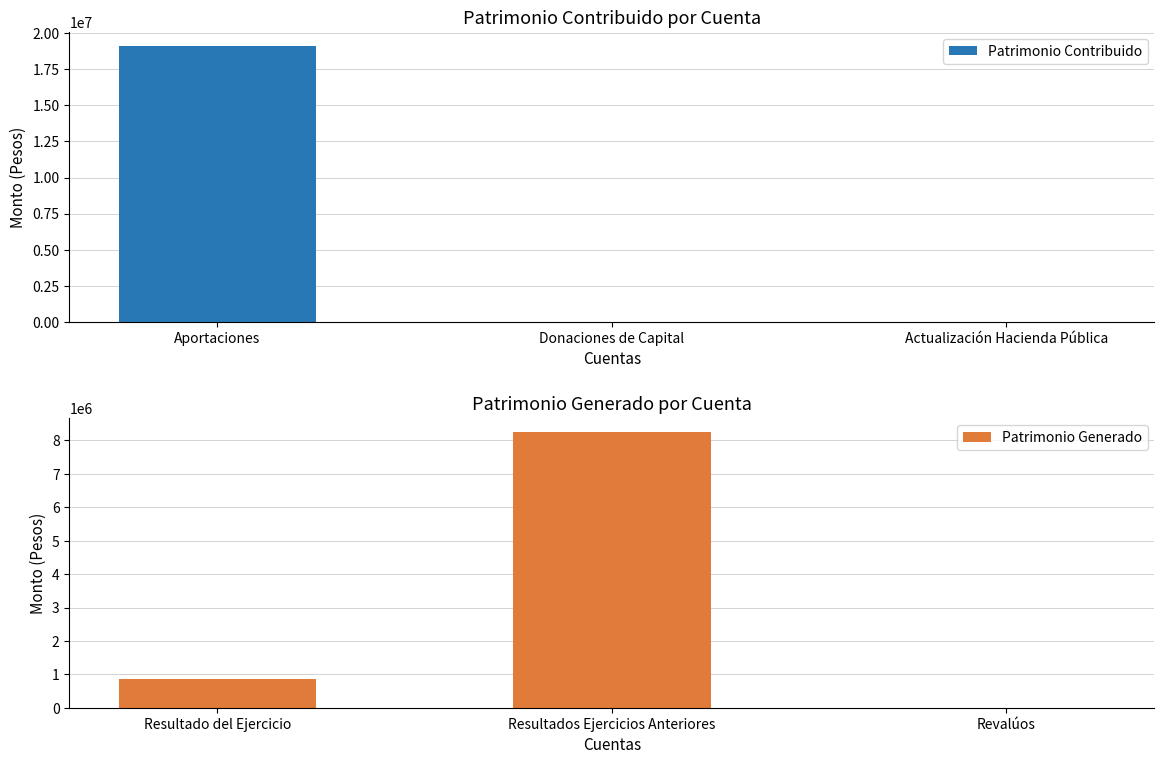

Reading left to right, what are all the values shown in this chart?

Patrimonio Contribuido: 19146793.9	0.0	0.0
Patrimonio Generado: 855947.5	8260115.2	0.0